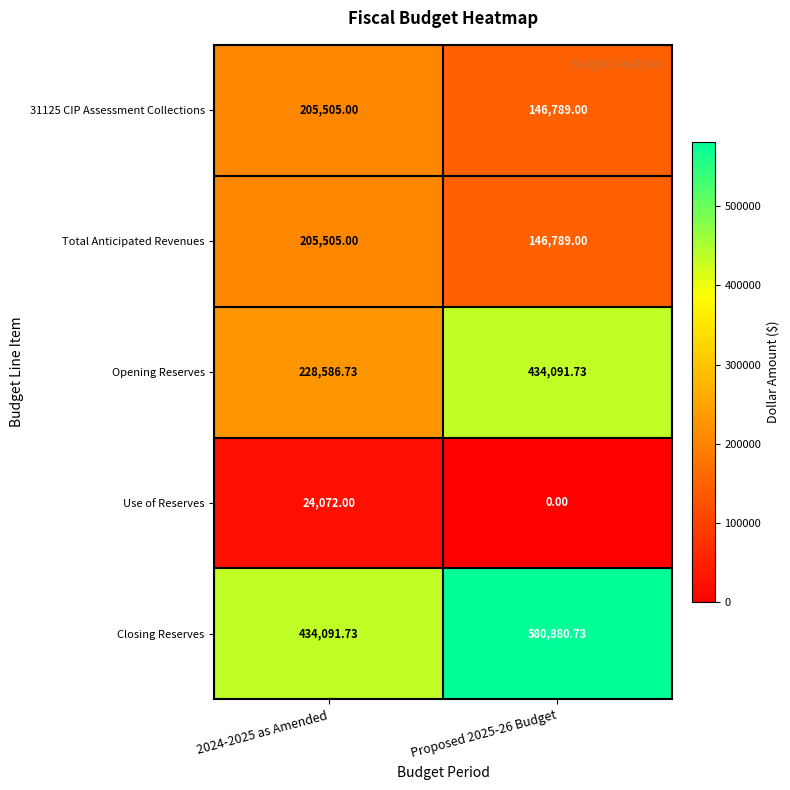

Which series has the widest spread of values?

Opening Reserves